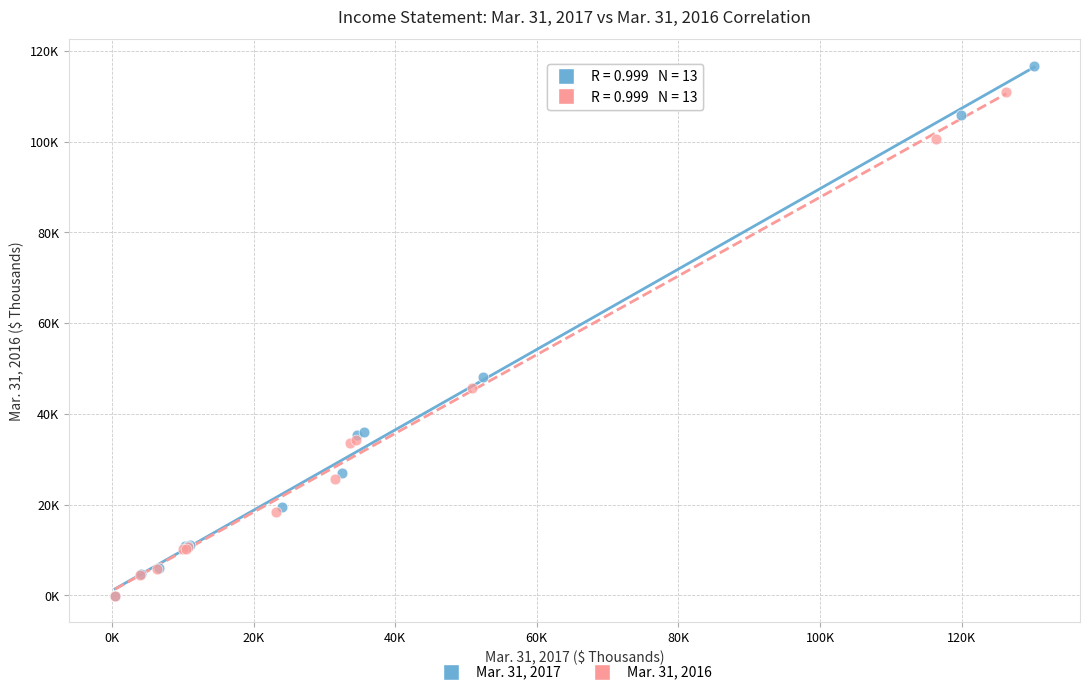

What are all the series names shown in the legend?

Mar. 31, 2017, Mar. 31, 2016